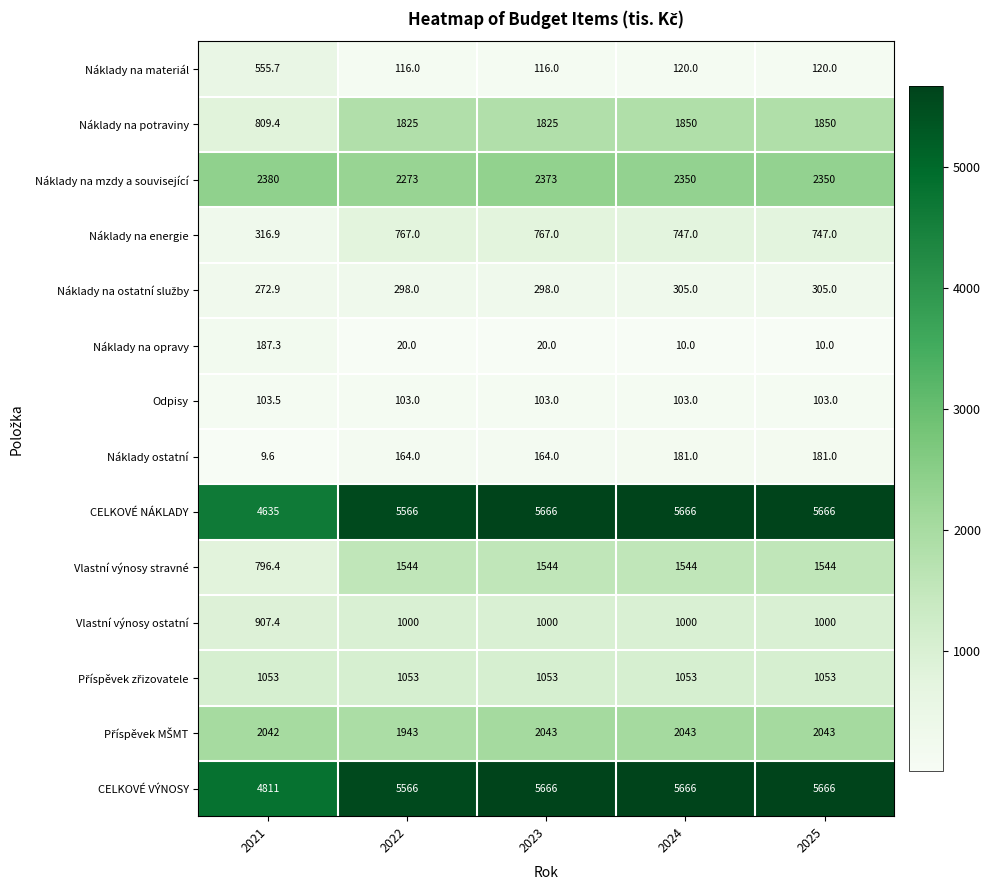

At how many categories does at least one series exceed 2586?

5